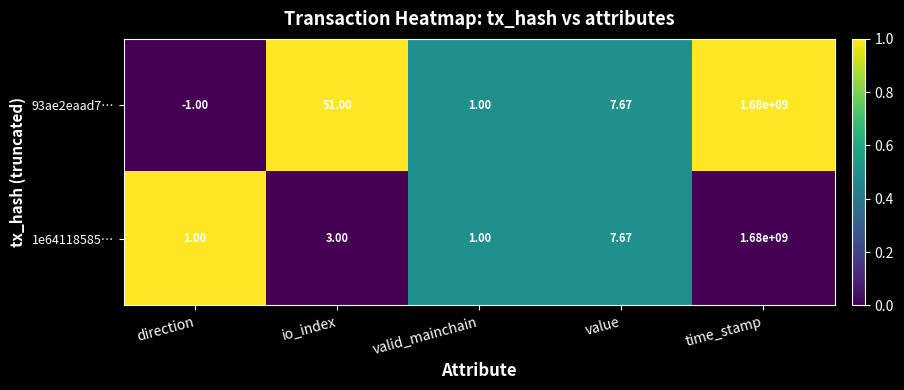

Count the number of categories in the chart.

5